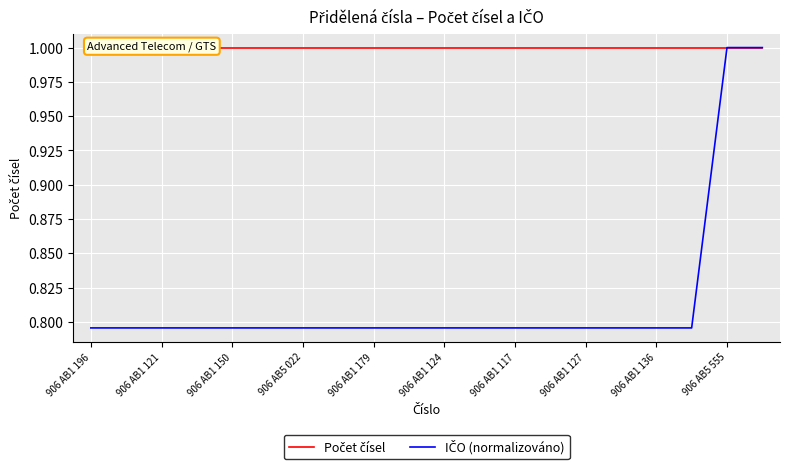

Reading left to right, transcribe all the data shown in this chart.

Počet čísel: 1.0	1.0	1.0	1.0	1.0	1.0	1.0	1.0	1.0	1.0	1.0	1.0	1.0	1.0	1.0	1.0	1.0	1.0	1.0	1.0
IČO (normalizováno): 0.8	0.8	0.8	0.8	0.8	0.8	0.8	0.8	0.8	0.8	0.8	0.8	0.8	0.8	0.8	0.8	0.8	0.8	1.0	1.0